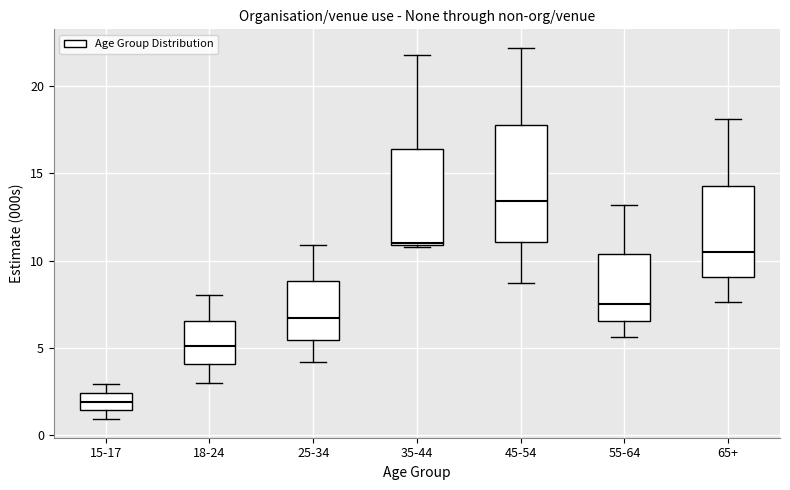

Reading left to right, transcribe this box plot: for each box, give where its median line is, the range the box spans, and where its two whiskers end, as read against the y-axis. The values are not printed on the chart, so give them approximately, as read against the axis.

15-17: median 2.0, box 1.5 to 2.5, whiskers 1.0 to 3.0
18-24: median 5.0, box 4.0 to 6.5, whiskers 3.0 to 8.0
25-34: median 6.5, box 5.5 to 9.0, whiskers 4.0 to 11.0
35-44: median 11.0, box 11.0 to 16.5, whiskers 11.0 to 22.0
45-54: median 13.5, box 11.0 to 18.0, whiskers 8.5 to 22.0
55-64: median 7.5, box 6.5 to 10.5, whiskers 5.5 to 13.0
65+: median 10.5, box 9.0 to 14.5, whiskers 7.5 to 18.0